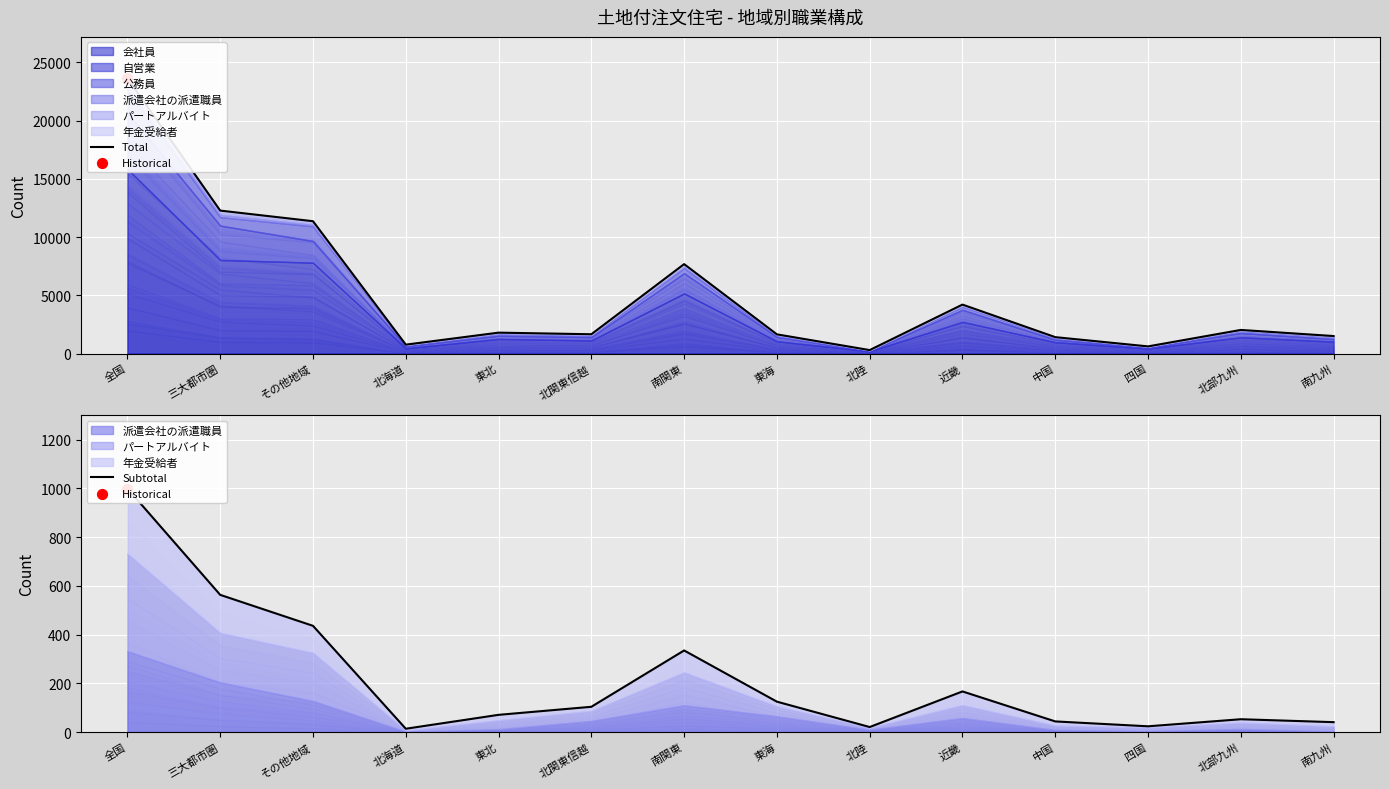

At how many categories does at least one series exceed 9237?

3